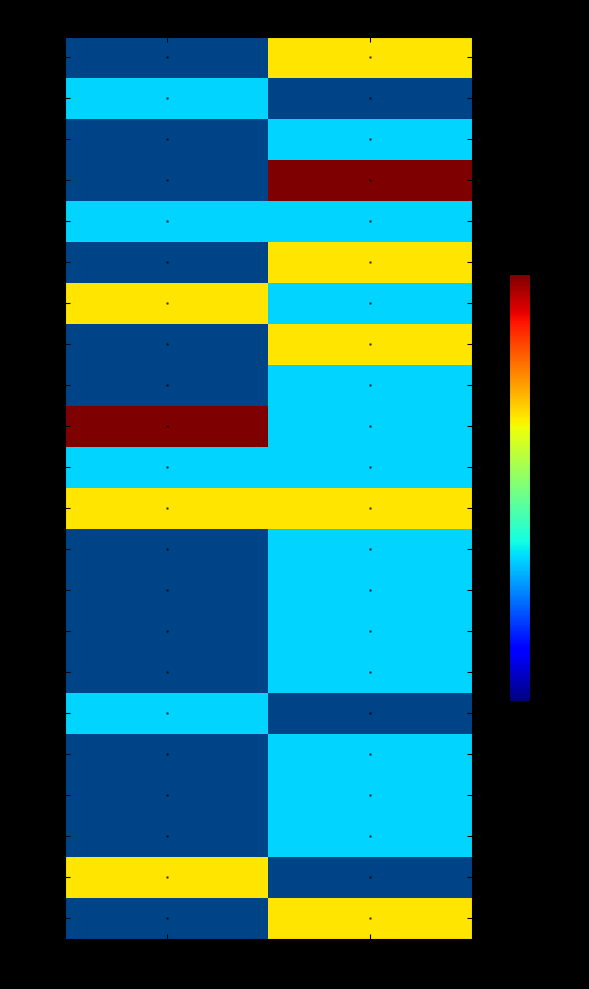

The value of 1882 at Book is 2.0. True or false?

True